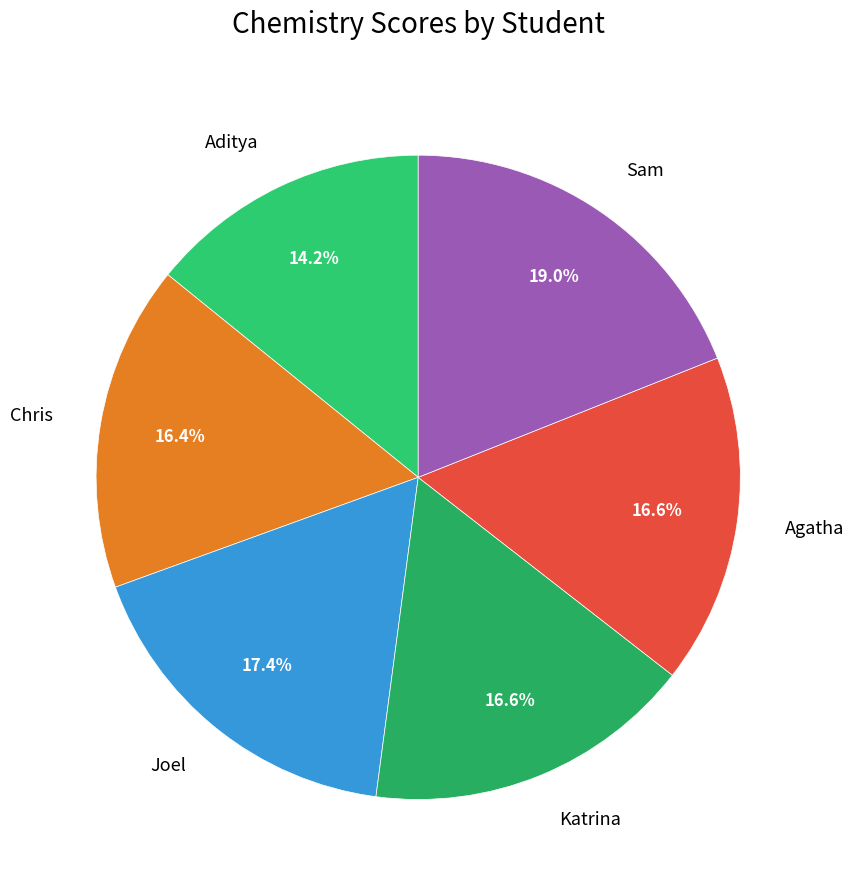

To the nearest percent, what is the average slice percentage?

17%